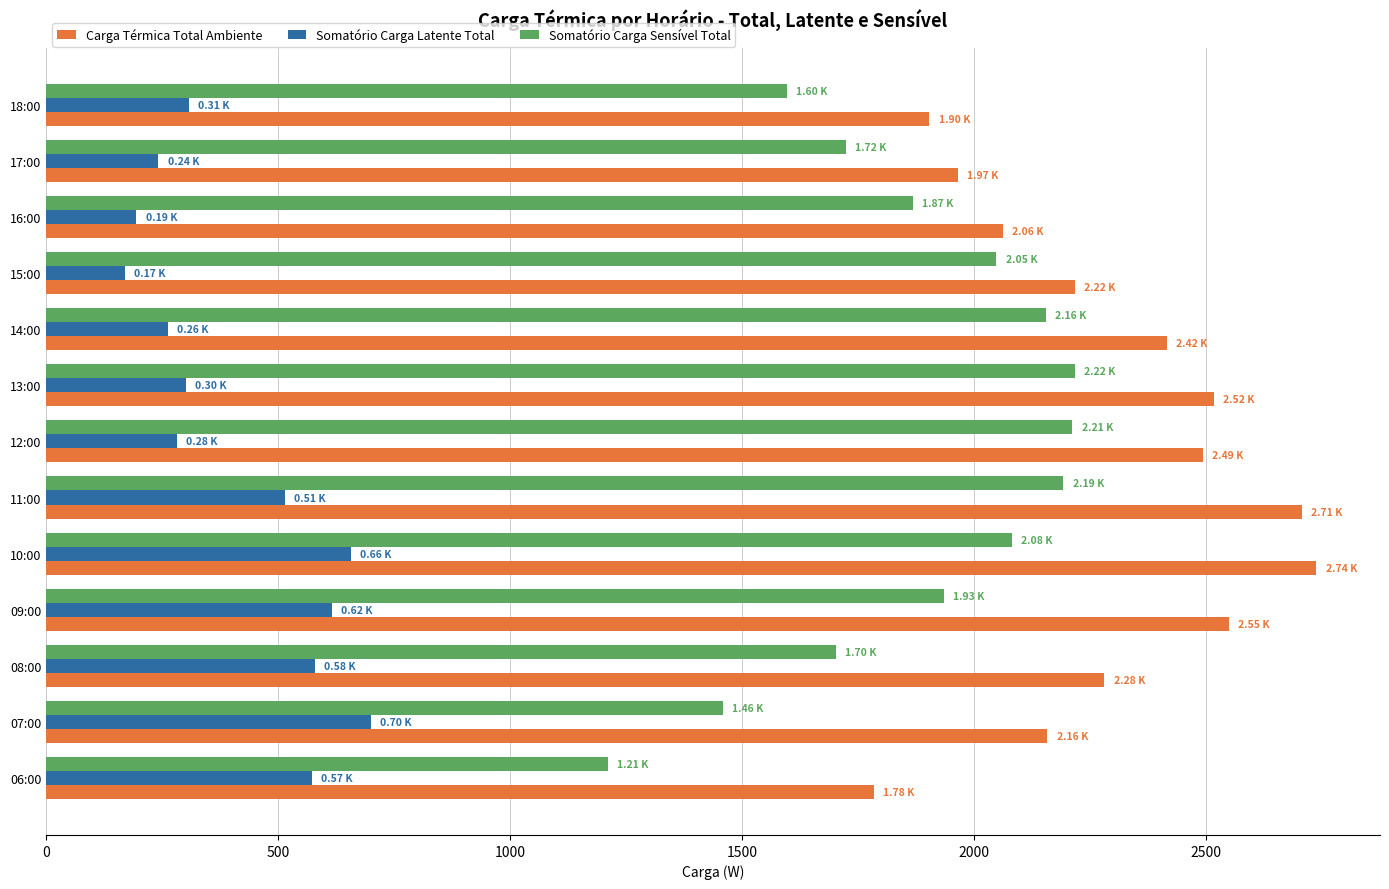

What is the average value of the Carga Térmica Total Ambiente series?

2292.2